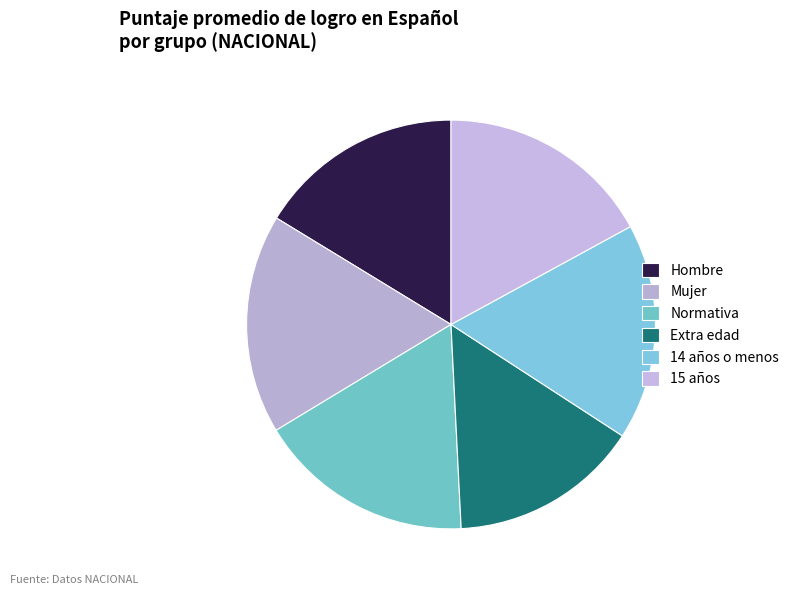

What percentage is the Extra edad slice, to the nearest percent?

15%